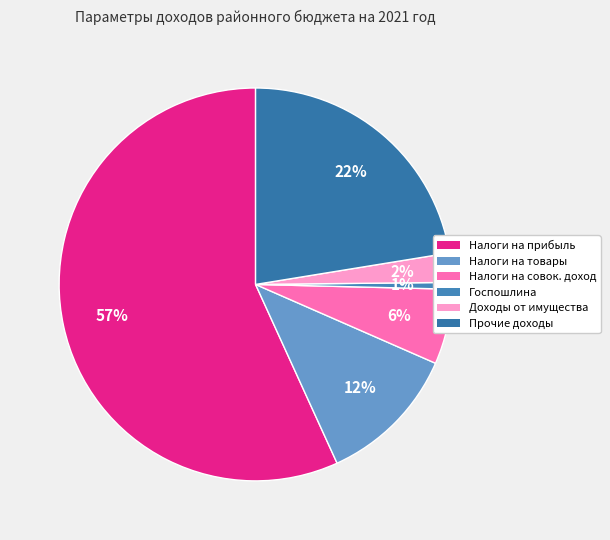

To the nearest percent, what is the difference between the largest and smallest slice percentages?

56%